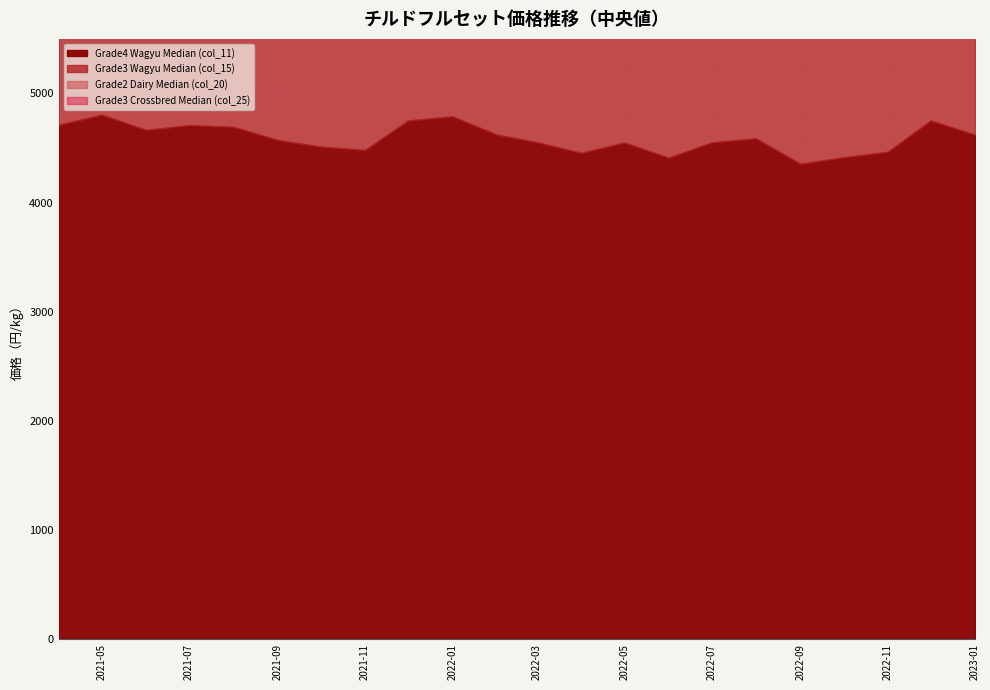

What is the value of the Grade3 Wagyu Median (col_15) point at the 15th from the left?

3940